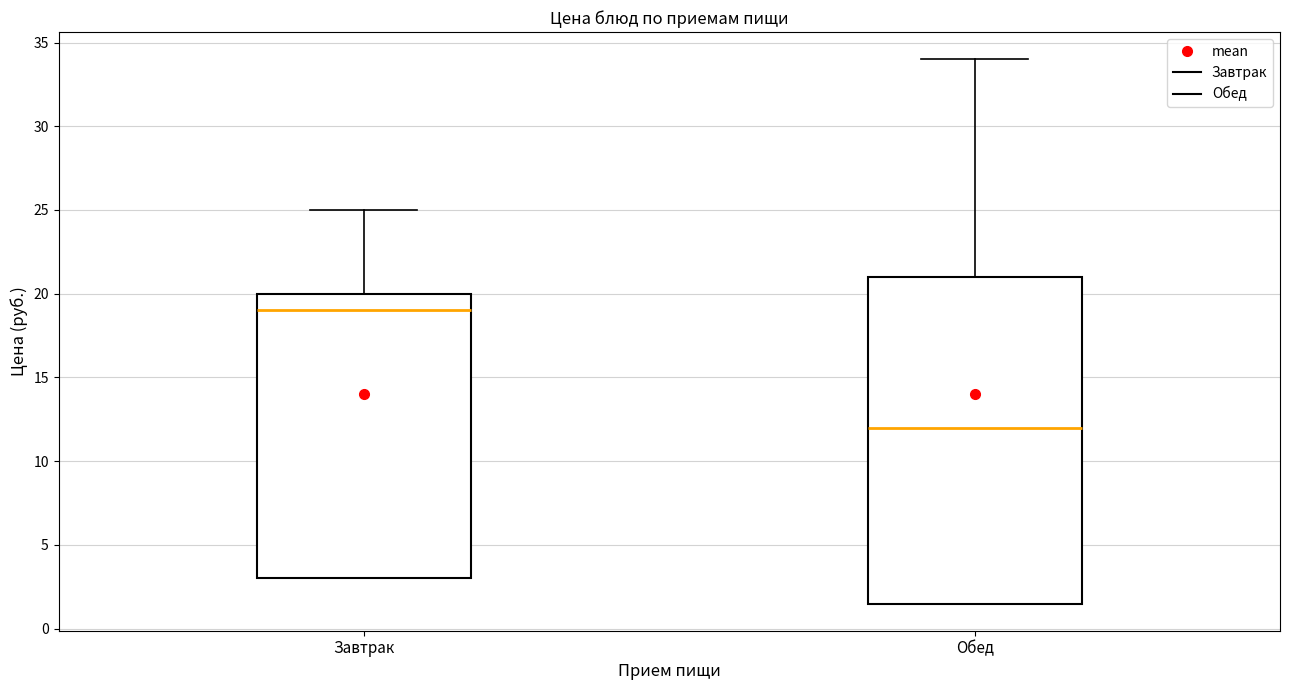

Comparing the boxes themselves (not the whiskers), which one is the tallest?

Обед